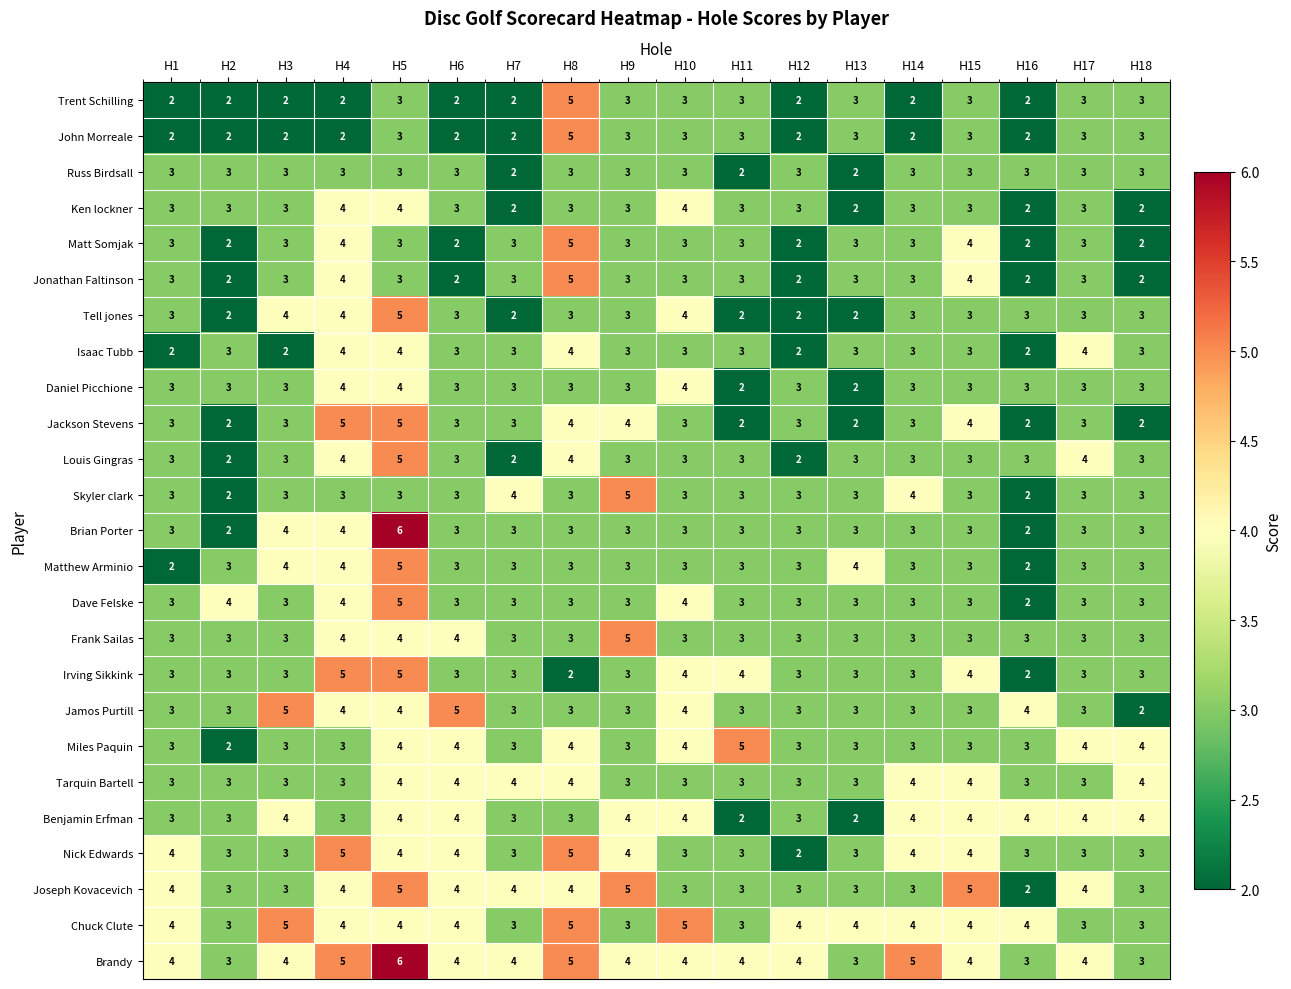

True or false: Benjamin Erfman has a value of 4 at H16.

True